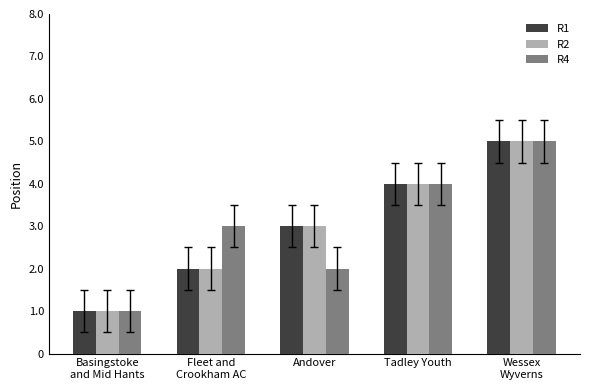

At which category is the sum across all series the highest?

Wessex
Wyverns